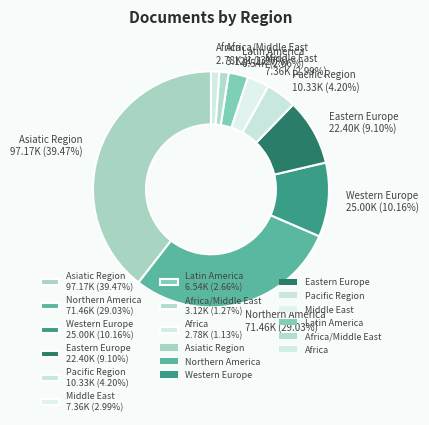

What is the largest slice in the pie chart?

Asiatic Region 97.17K (39.47%)